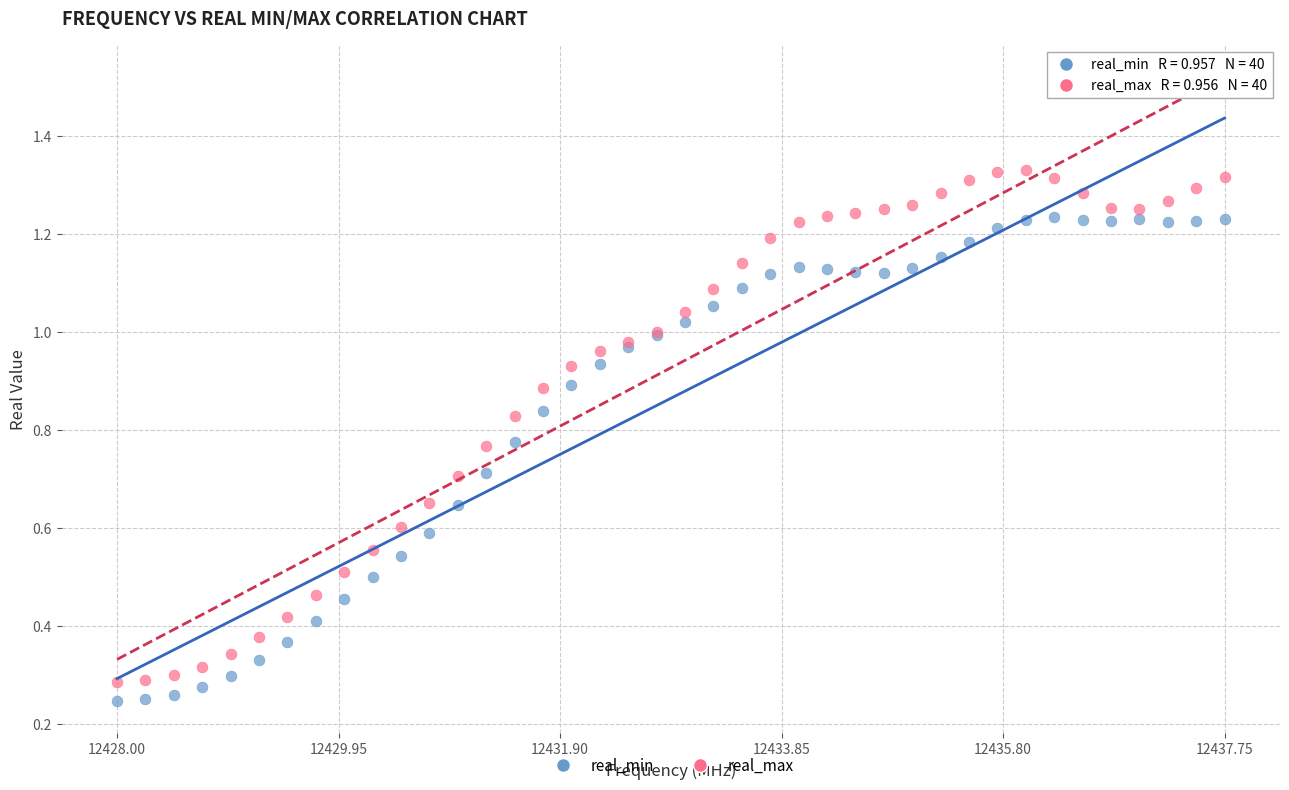

What is the X range (max minus min) for the scatter plot?

9.8